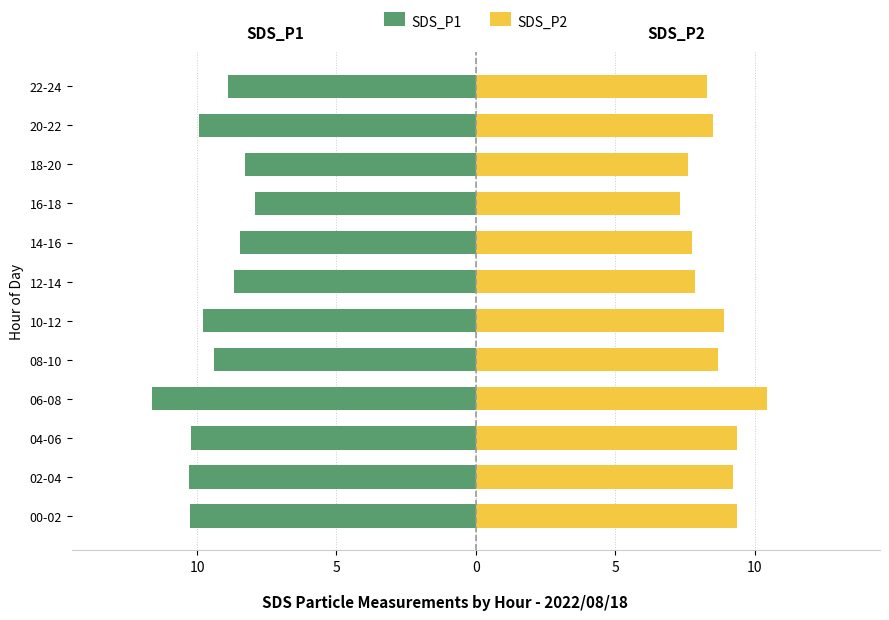

Reading left to right, extract all data points from this chart.

SDS_P1: -10.3	-10.3	-10.2	-11.6	-9.4	-9.8	-8.7	-8.5	-7.9	-8.3	-9.9	-8.9
SDS_P2: 9.4	9.2	9.4	10.4	8.7	8.9	7.9	7.8	7.3	7.6	8.5	8.3